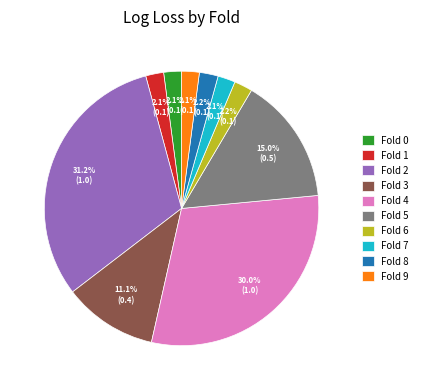

What is the largest slice in the pie chart?

Fold 2